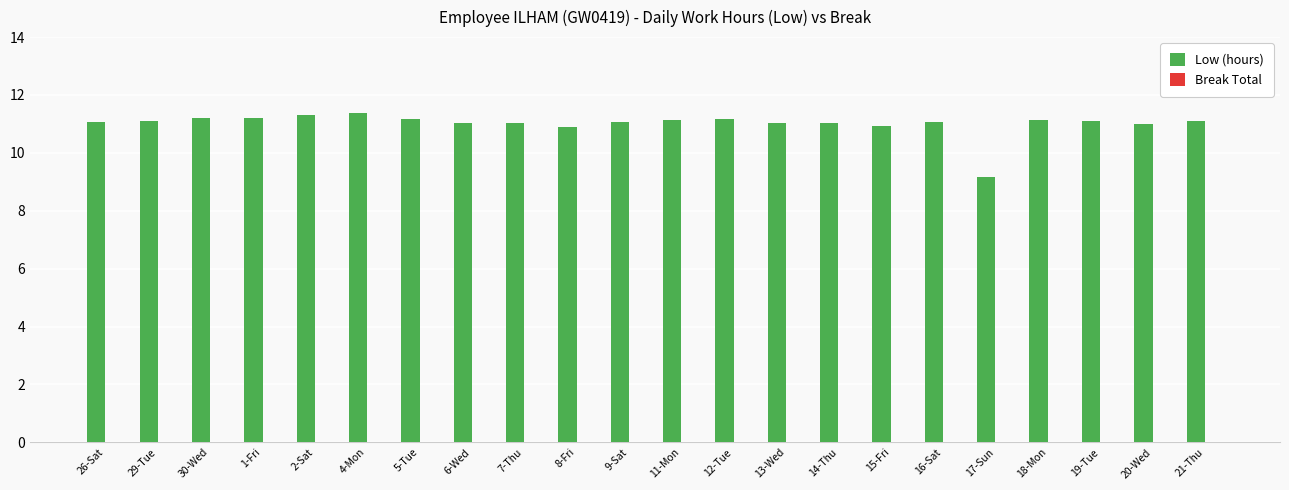

What is the sum of all values?

242.4